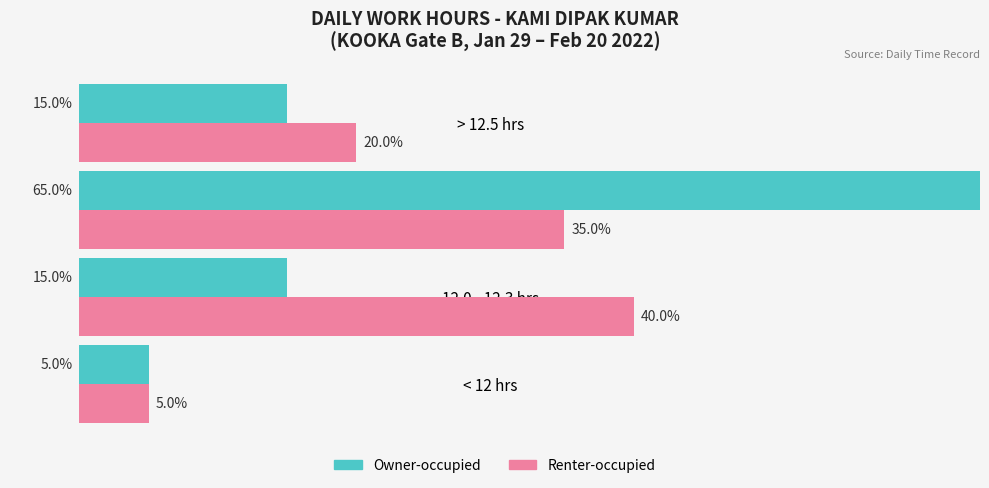

List the series in order of their peak value, highest first.

Owner-occupied, Renter-occupied